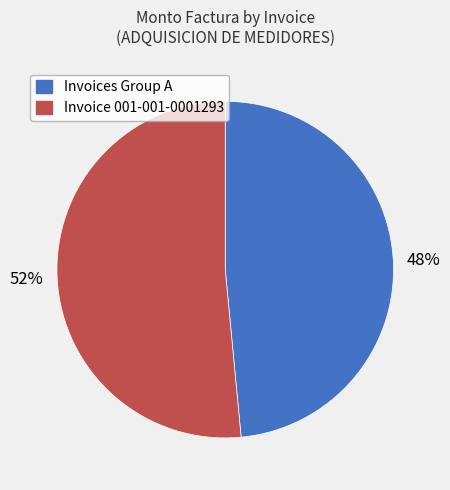

To the nearest percent, what is the average slice percentage?

50%